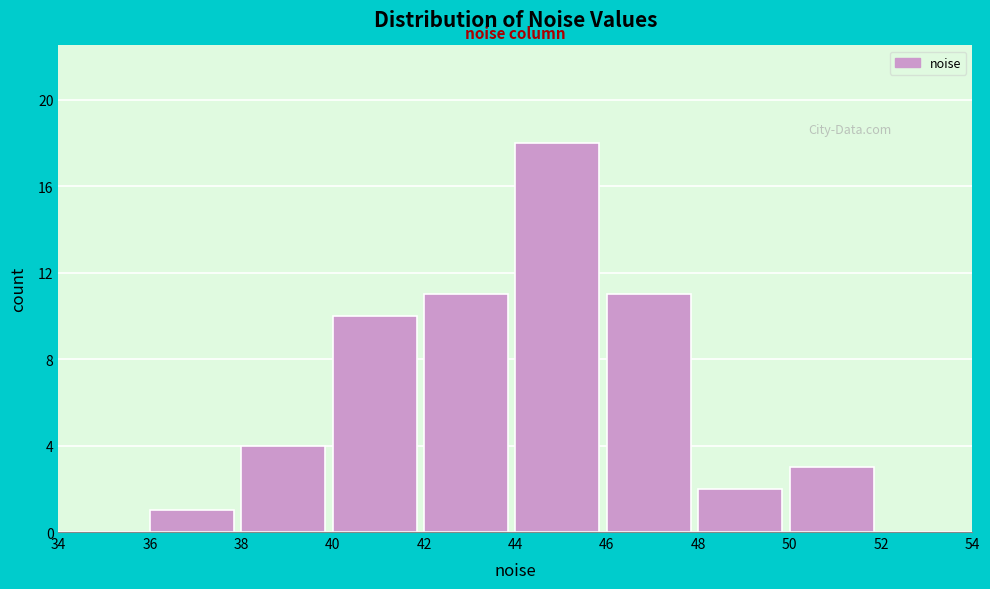

Reading left to right, list every bar in this chart as the range it spans on the x-axis followed by its height. The values are not printed on the chart, so give them approximately, as read against the axis.

34 to 36: 0
36 to 38: 1
38 to 40: 4
40 to 42: 10
42 to 44: 11
44 to 46: 18
46 to 48: 11
48 to 50: 2
50 to 52: 3
52 to 54: 0